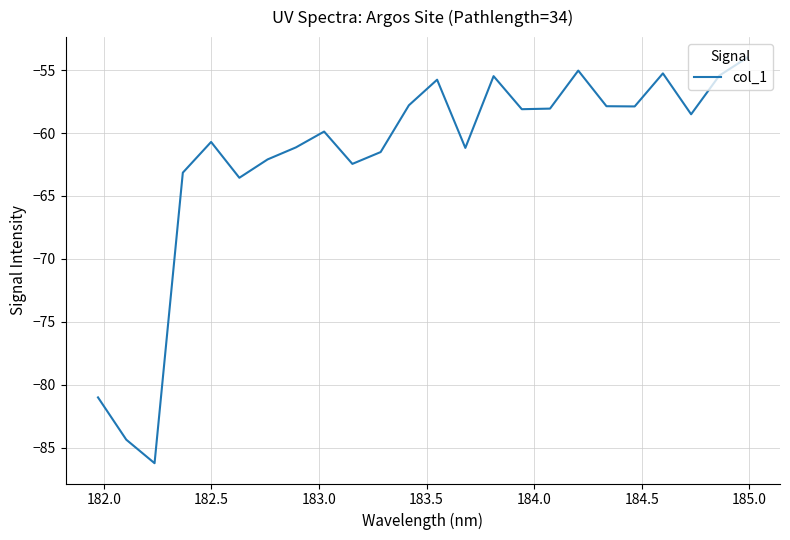

True or false: the data has more than 1 interior local peaks.

True